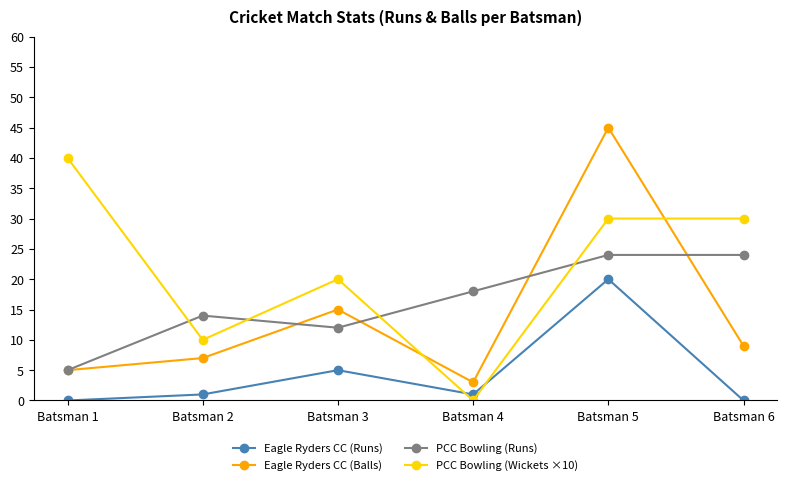

What is the value of the Eagle Ryders CC (Runs) point at the 3rd from the left?

5